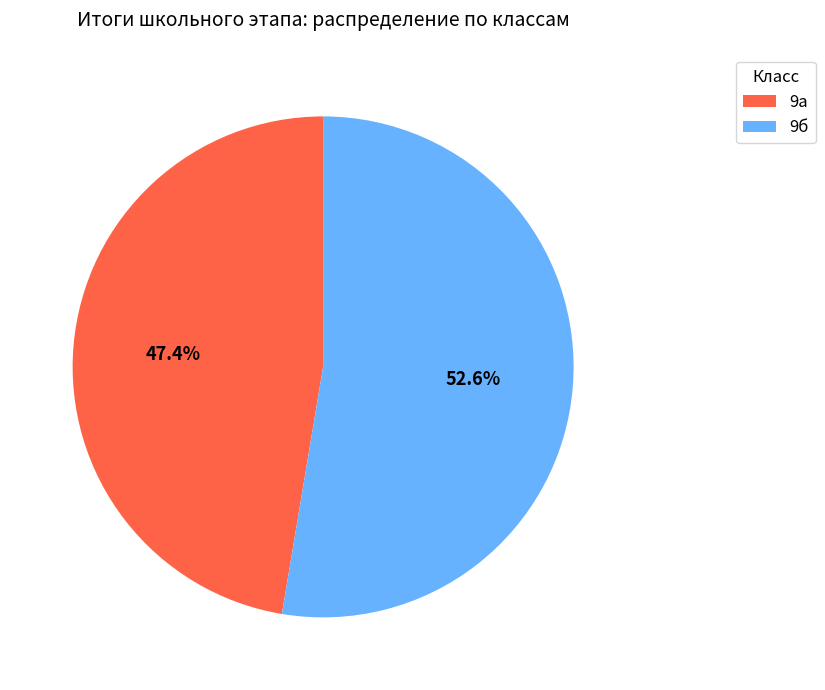

Approximately how many times larger is the value at 9а compared to 9б?

0.9